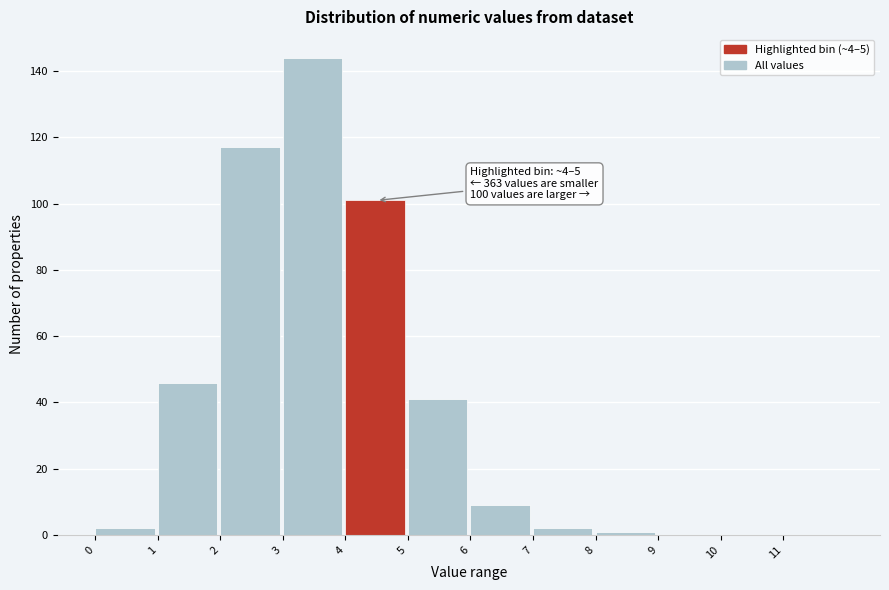

Which range on the x-axis has the tallest bar?

3 to 4